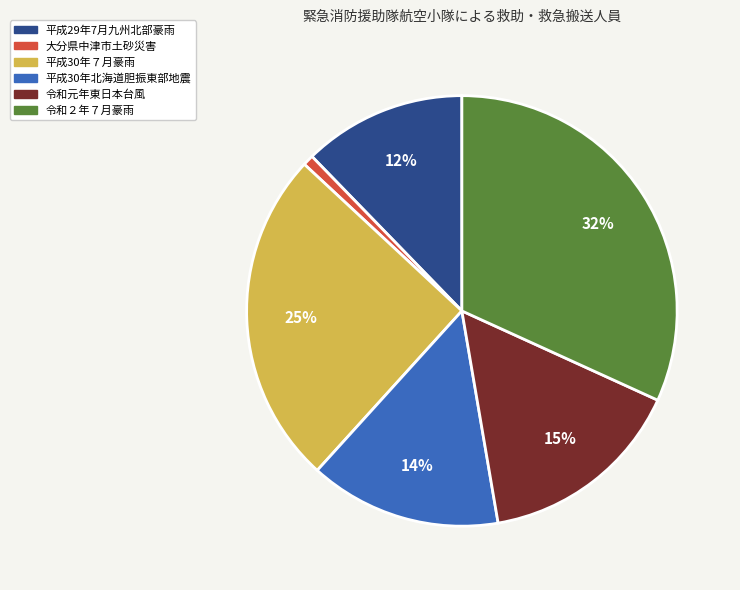

Approximately how many times larger is the value at 平成30年北海道胆振東部地震 compared to 令和元年東日本台風?

0.9